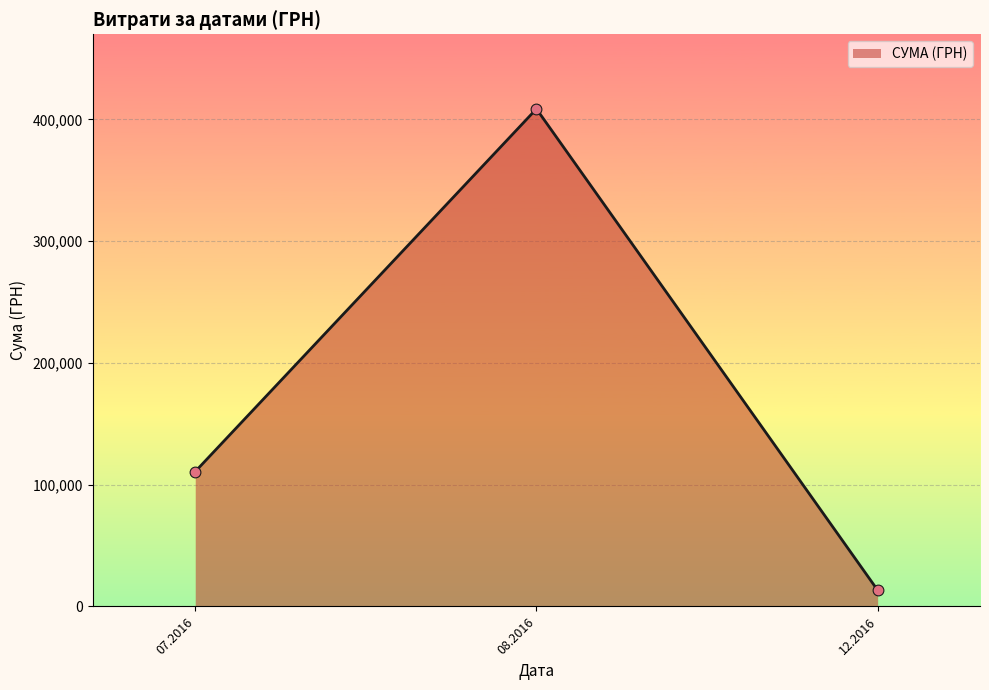

Between 08.2016 and 07.2016, which is larger?

08.2016